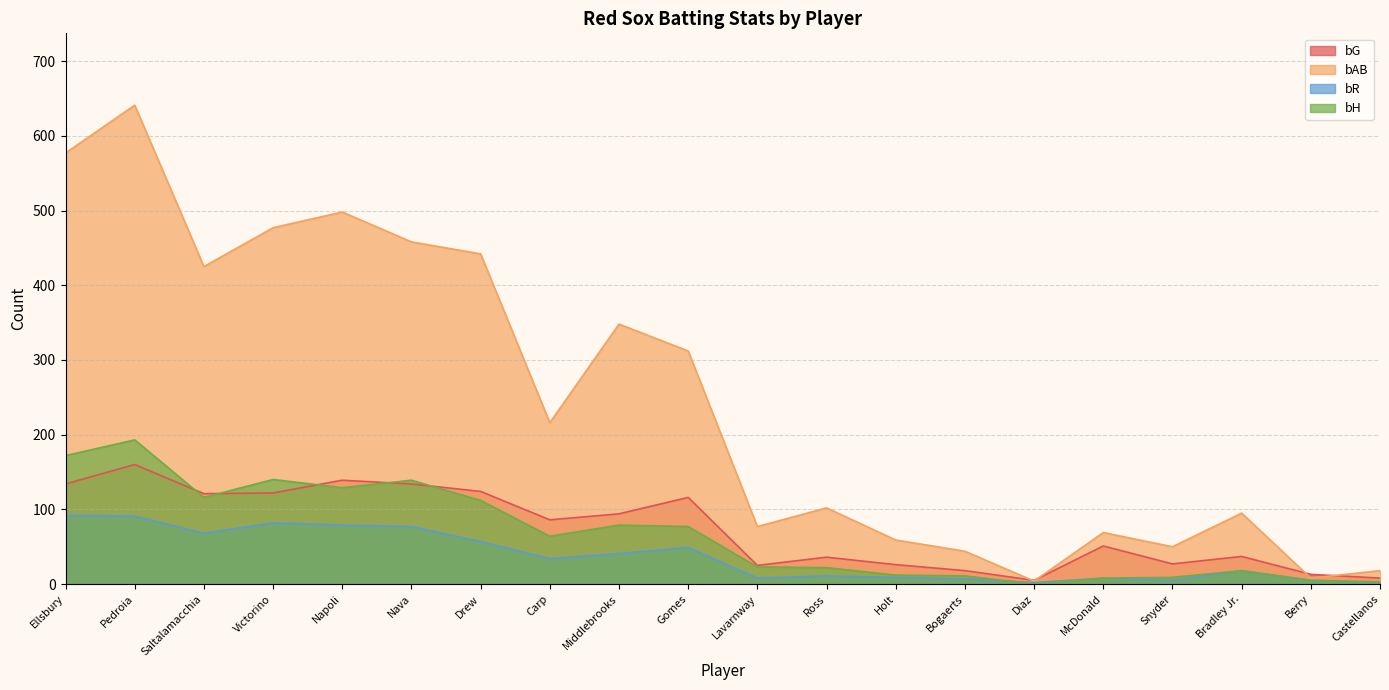

In bH, how many points are lower than both neighbors (excluding endpoints)?

4